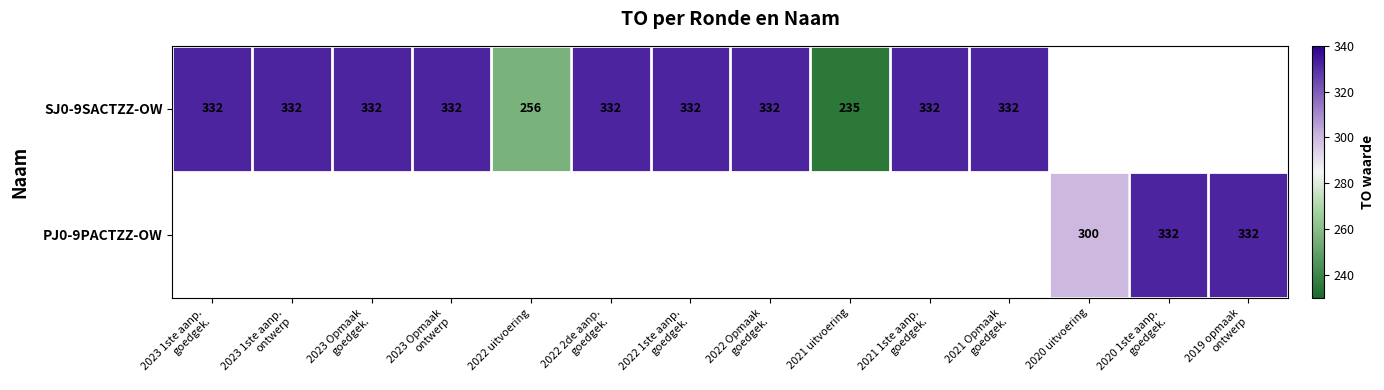

The SJ0-9SACTZZ-OW series shows 112 at 2022 uitvoering. True or false?

False